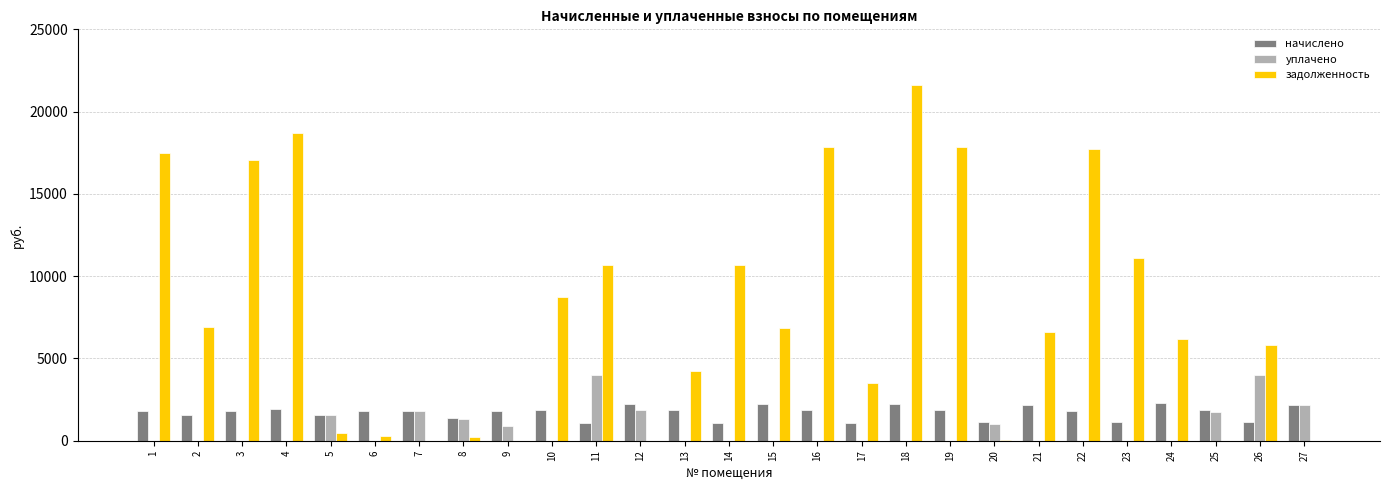

Which series has the largest total across all categories?

задолженность